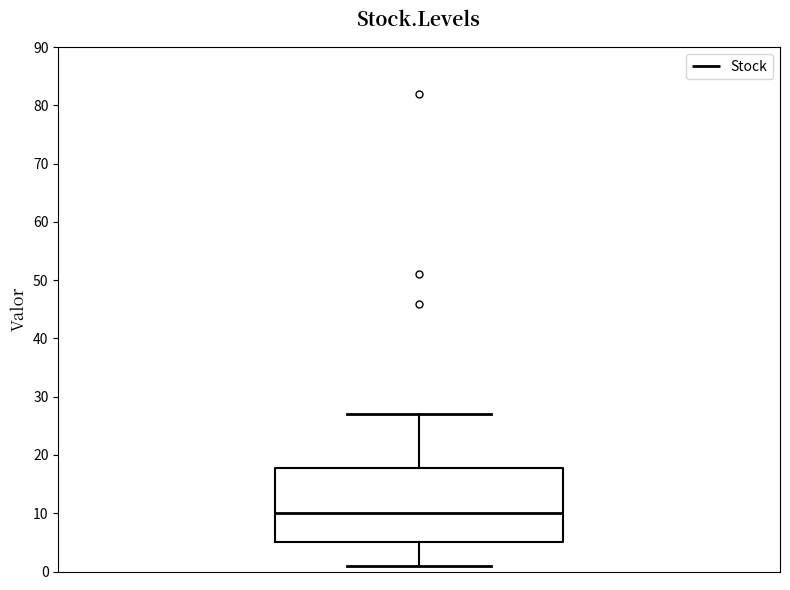

Where is the lower edge of the box on the y-axis? The values are not printed on the chart, so give them approximately, as read against the axis.

5